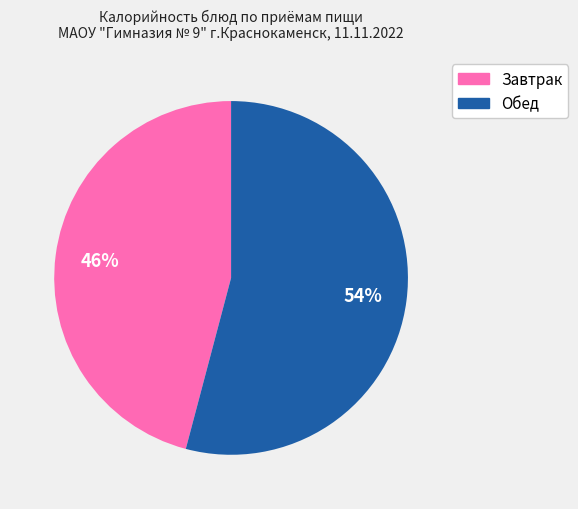

To the nearest percent, what is the difference between the largest and smallest slice percentages?

8%